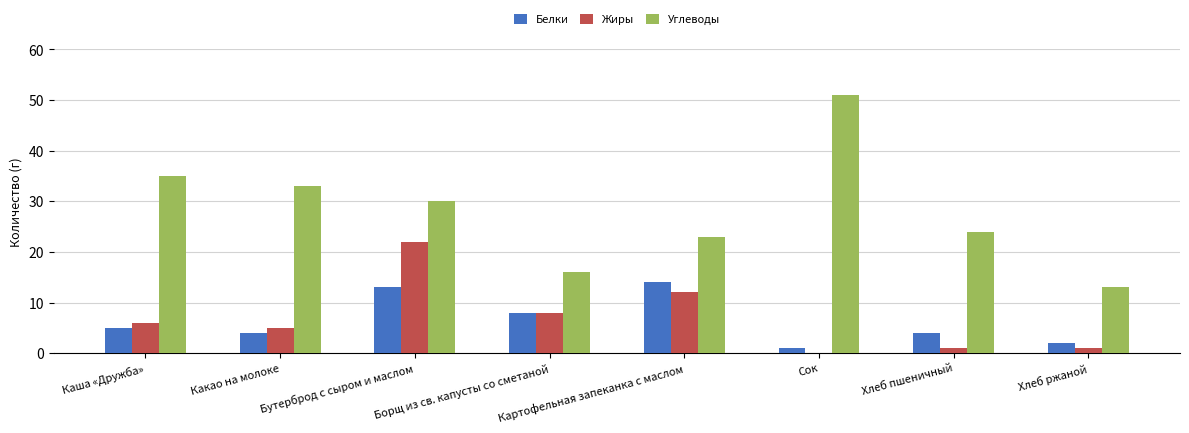

Reading right to left, what are all the values shown in this chart?

Белки: 2	4	1	14	8	13	4	5
Жиры: 1	1	0	12	8	22	5	6
Углеводы: 13	24	51	23	16	30	33	35